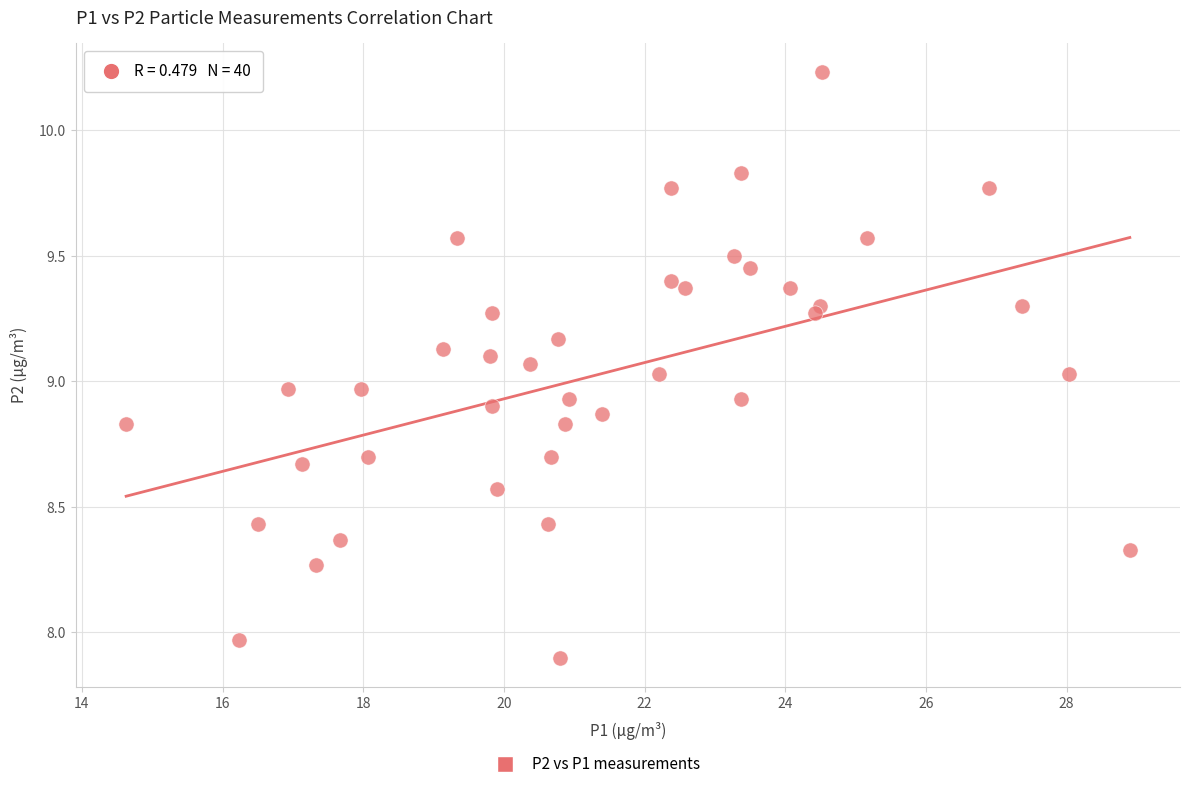

What is the range of Y values (max minus min)?

2.3